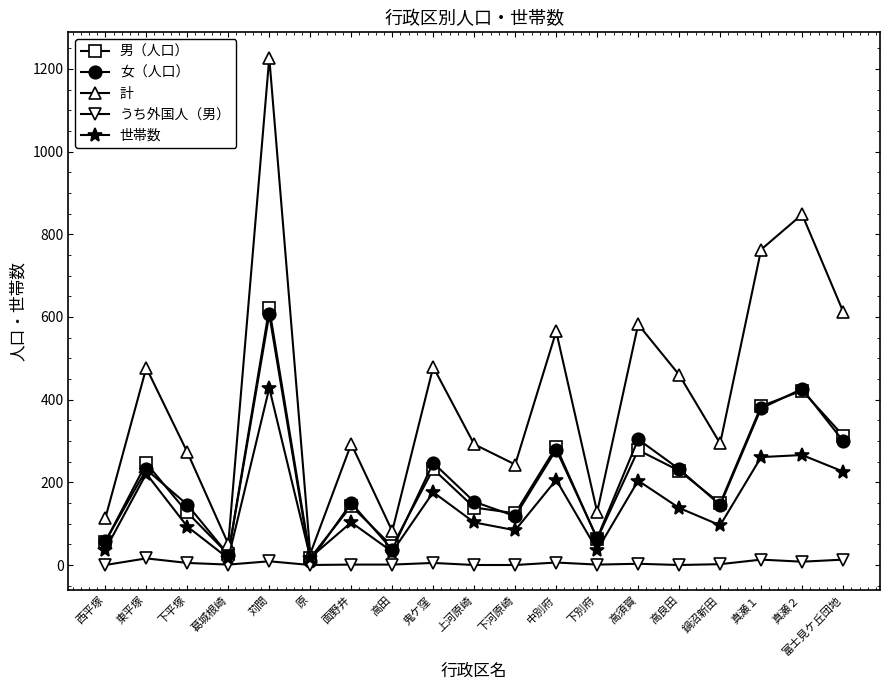

How many series are shown in this chart?

5